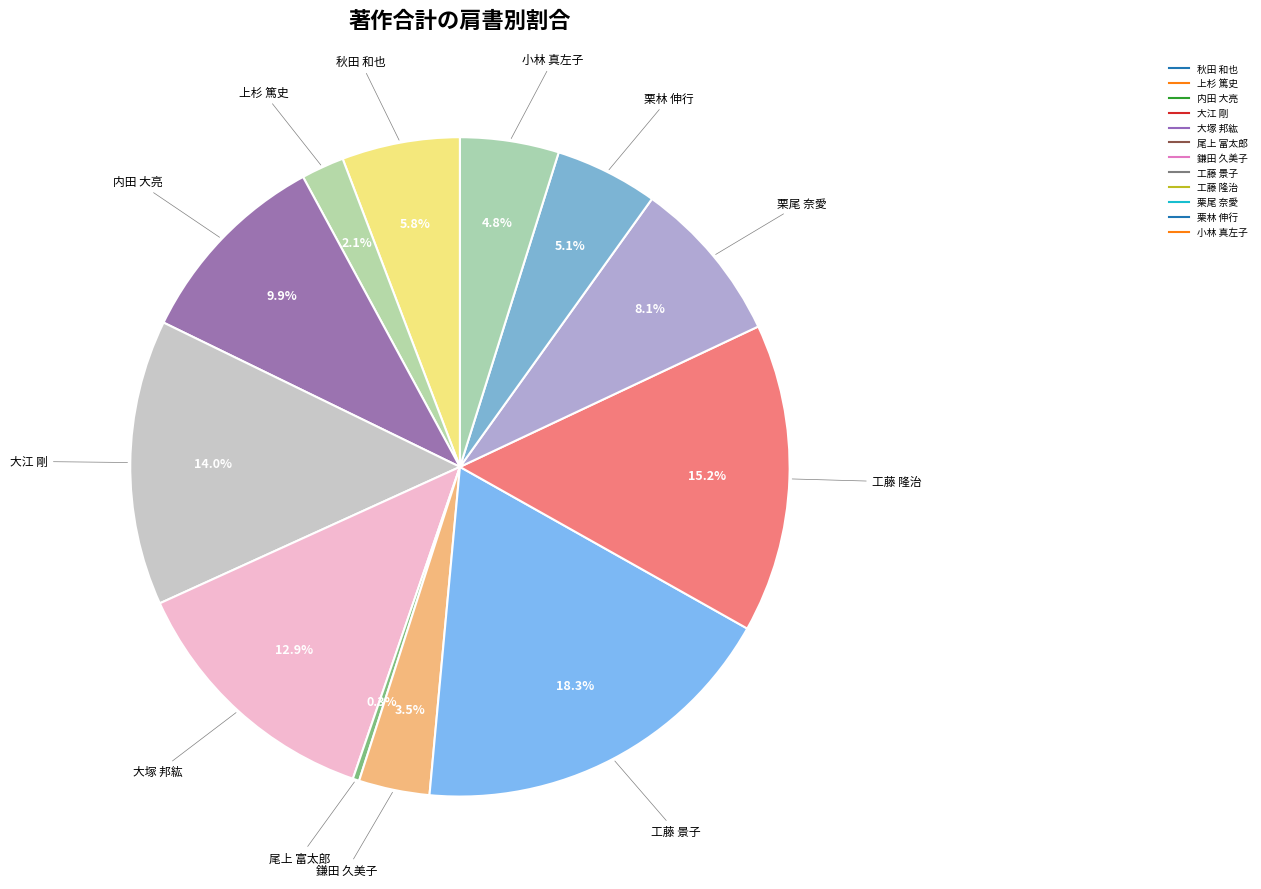

What is the largest slice in the pie chart?

工藤 景子